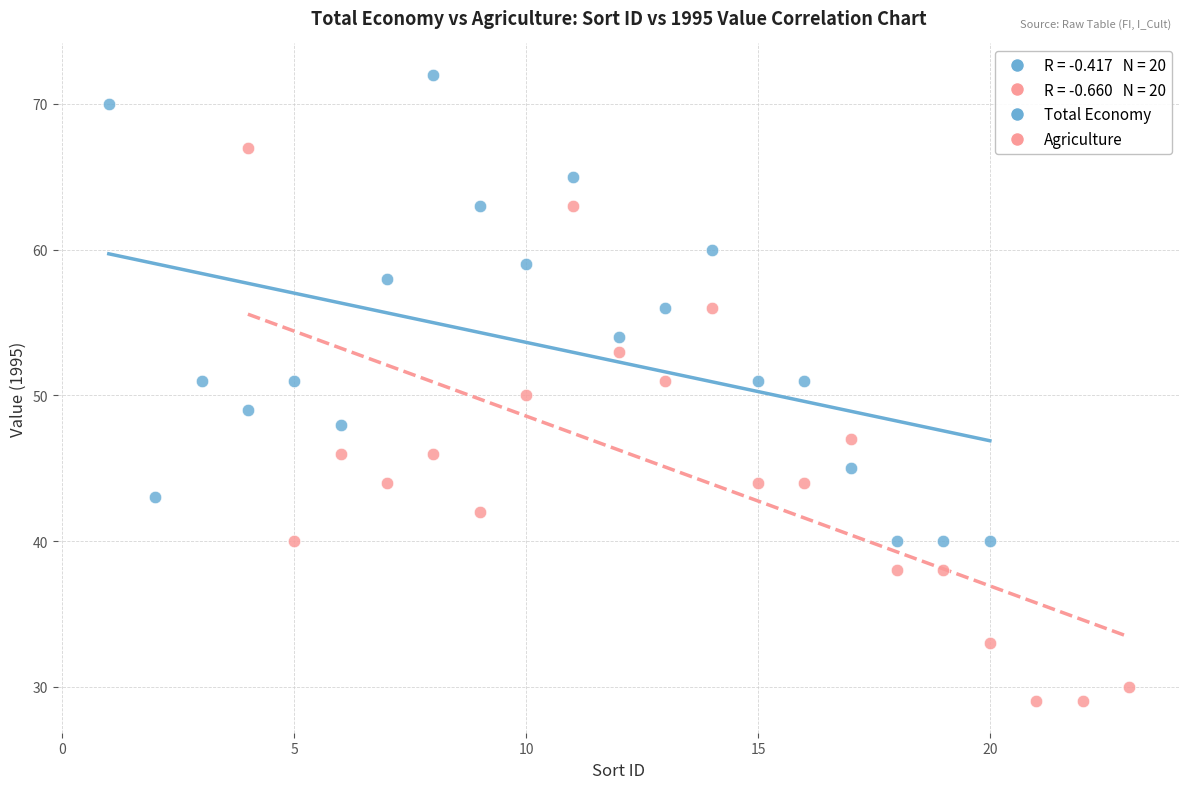

Which series has the largest Y range (max minus min)?

Agriculture